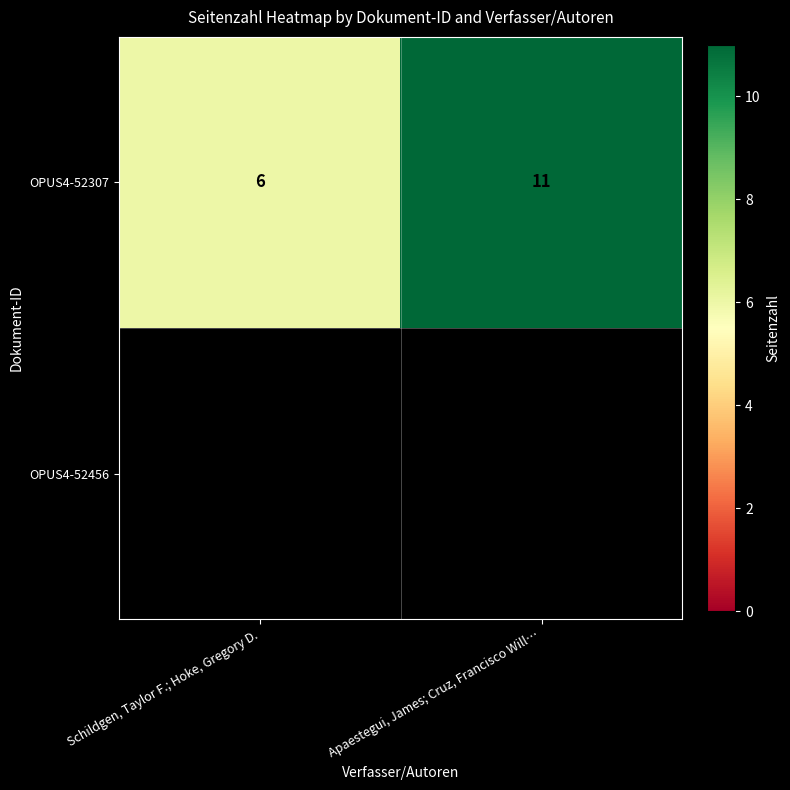

Rank the categories by value from lowest to highest.

Schildgen, Taylor F.; Hoke, Gregory D., Apaestegui, James; Cruz, Francisco Will…